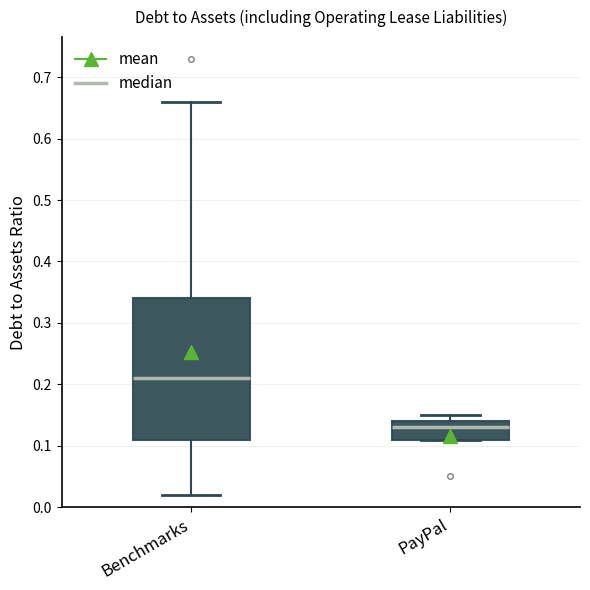

Reading left to right, read every box against the y-axis: the position of its median line, the range the box covers, and the ends of its whiskers. The values are not printed on the chart, so give them approximately, as read against the axis.

Benchmarks: median 0.21, box 0.11 to 0.34, whiskers 0.02 to 0.66
PayPal: median 0.13, box 0.11 to 0.14, whiskers 0.11 to 0.15